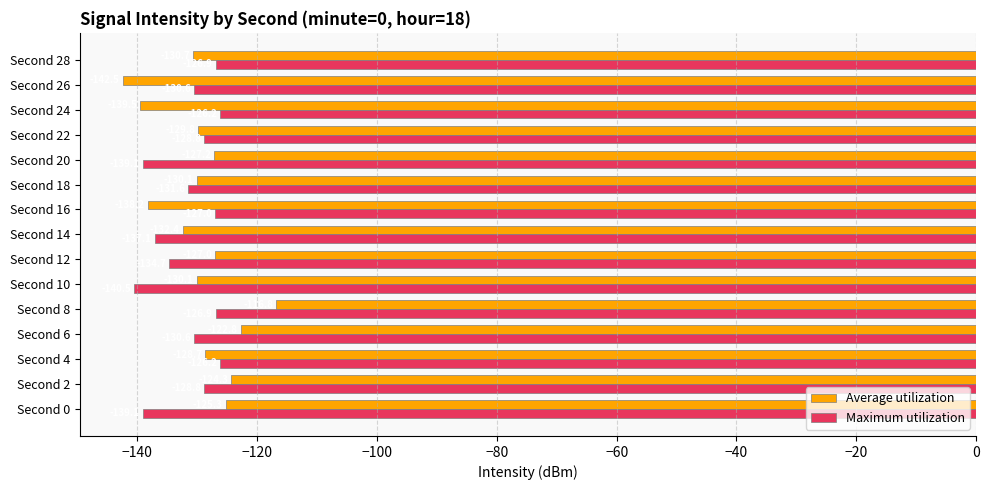

What is the total value across all series at Second 14?

-269.5